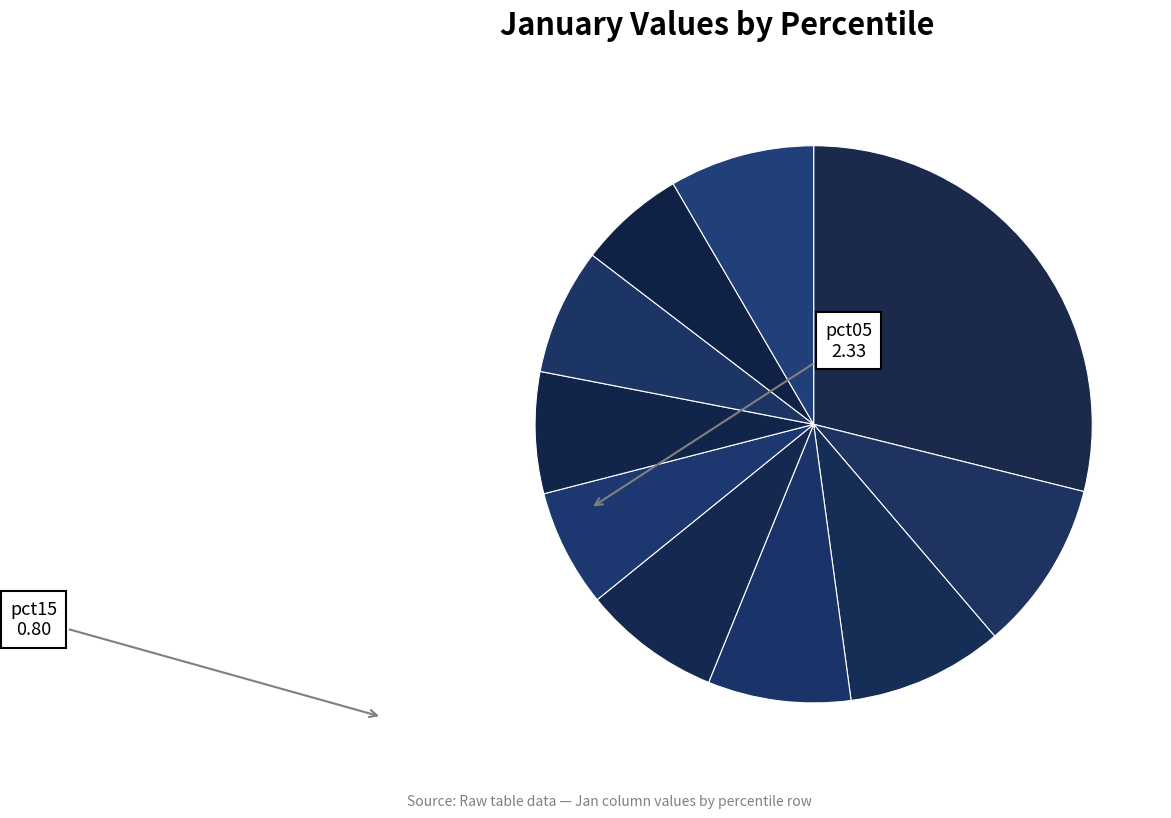

Count the number of slices in the pie.

10